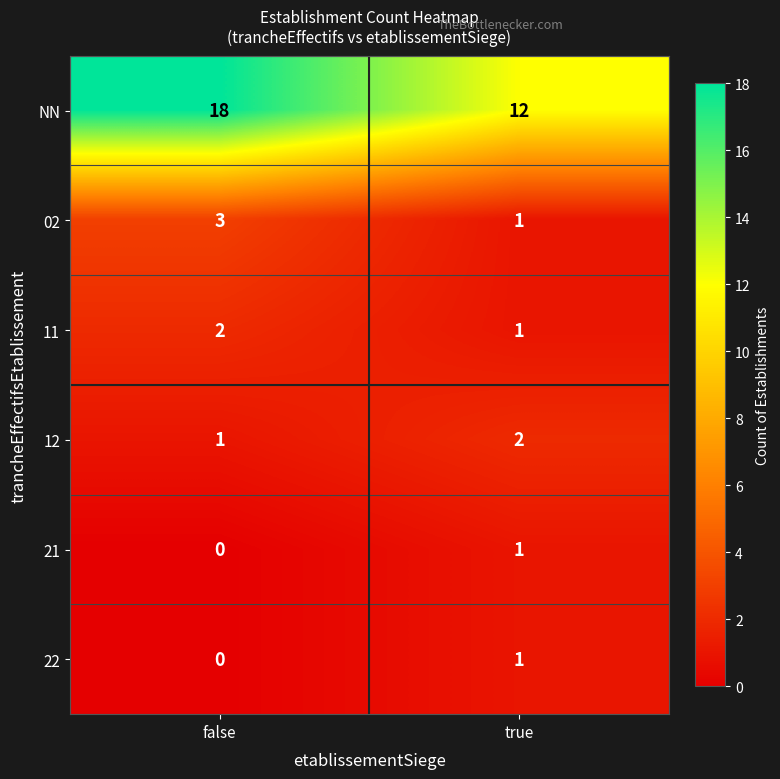

Is it true that 02 equals 1 at true?

True